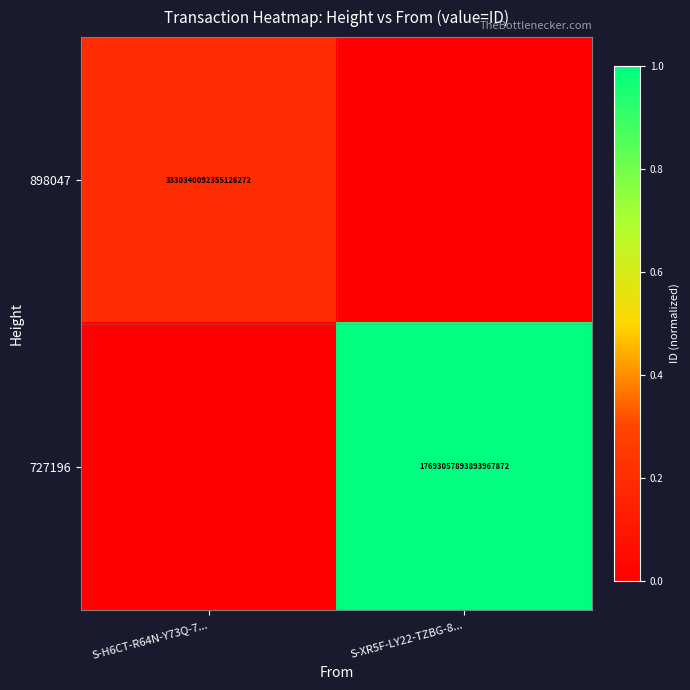

The 898047 series shows 1253495509835464704 at S-H6CT-R64N-Y73Q-7.... True or false?

False